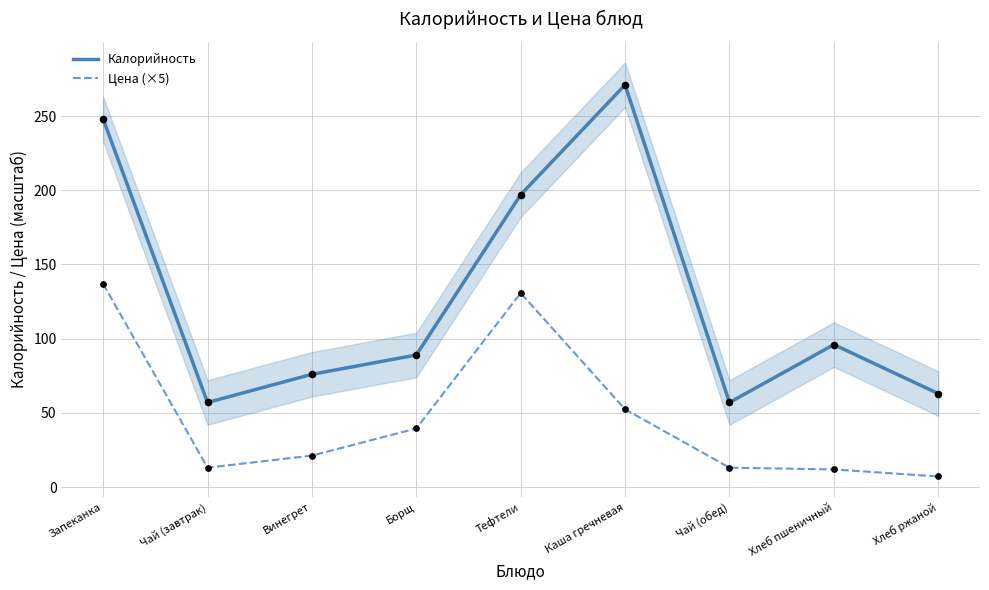

At which category is the sum across all series the highest?

Запеканка